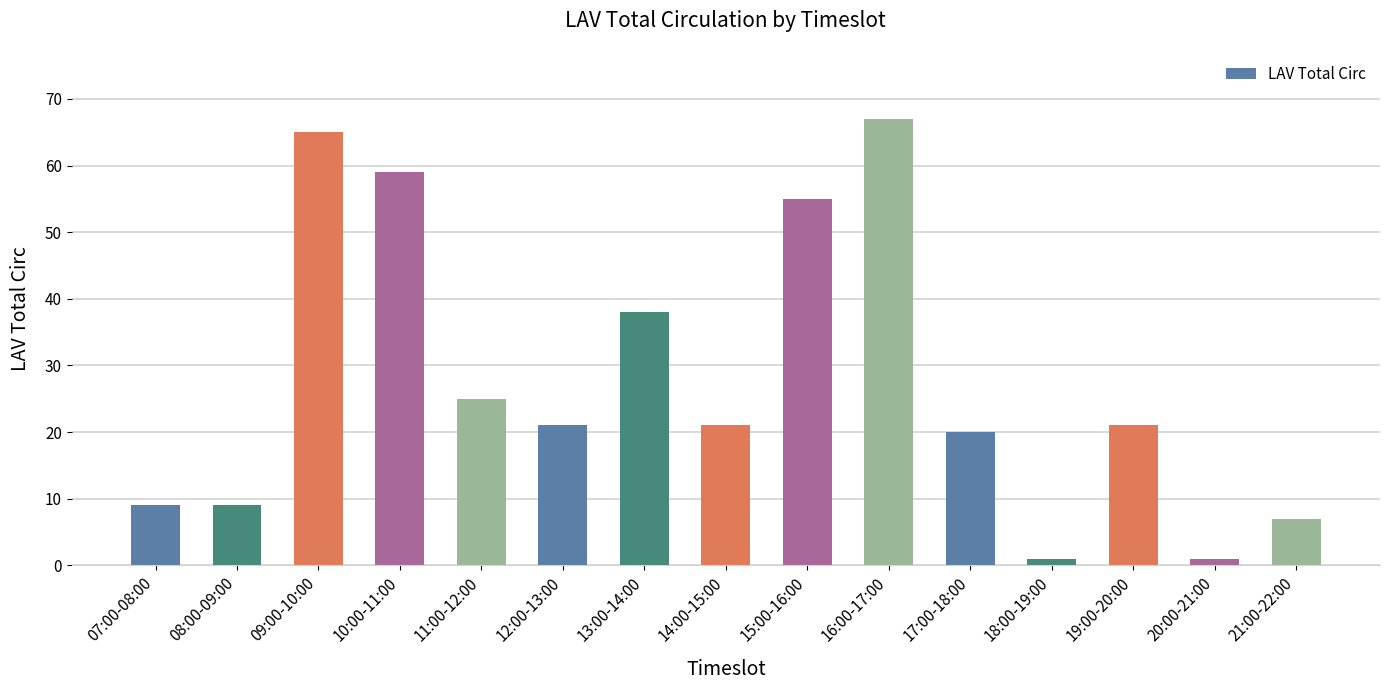

What position from the left is 21:00-22:00?

15